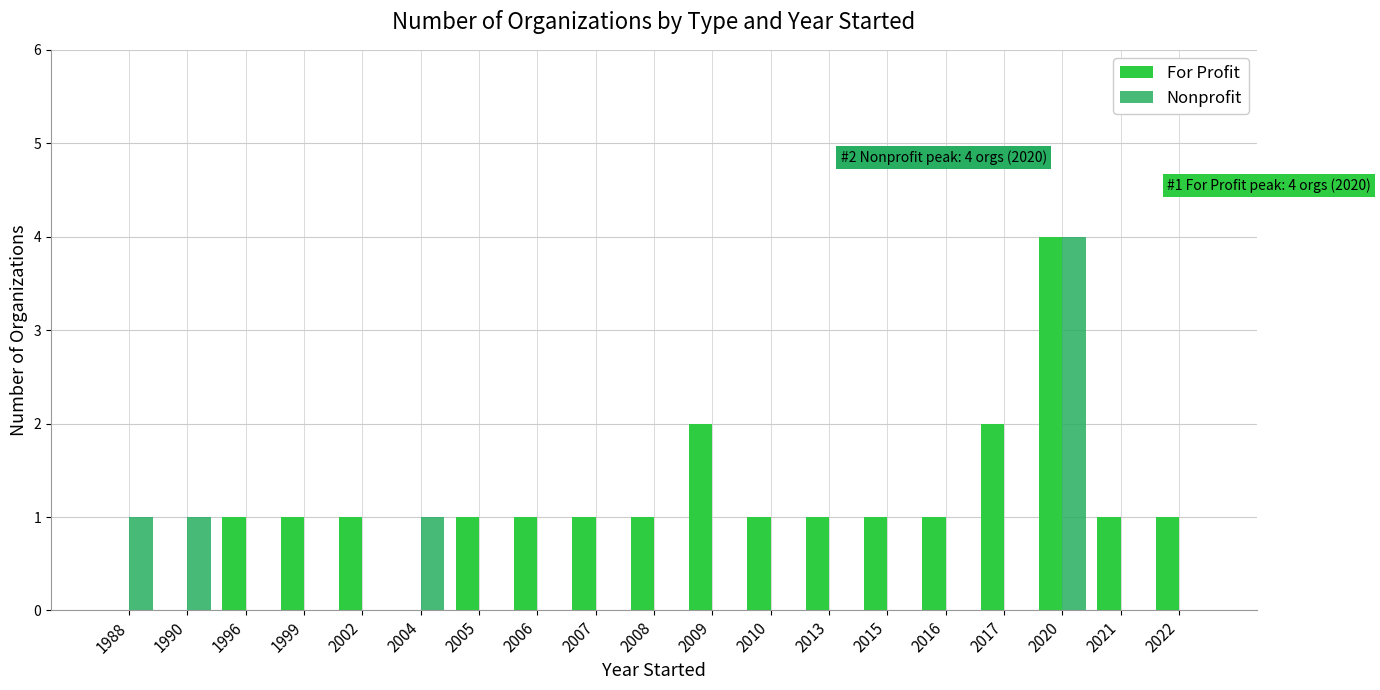

Does the chart contain stacked bars?

No